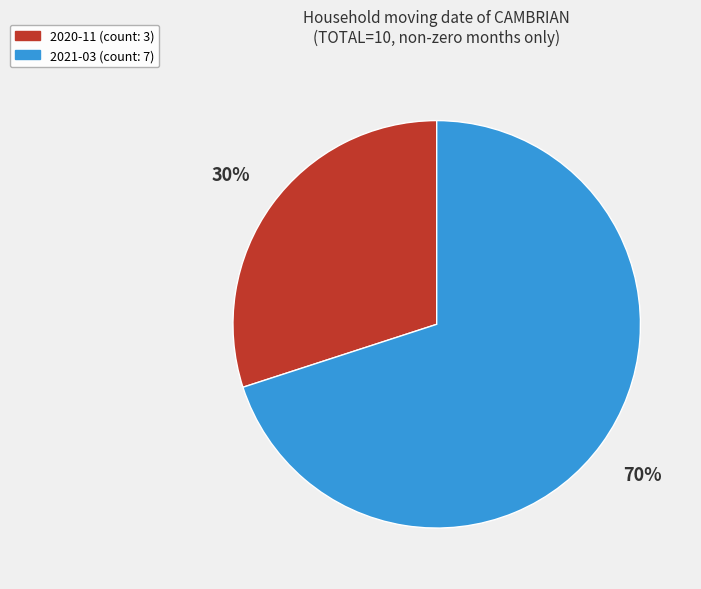

What is the smallest slice in the pie chart?

2020-11